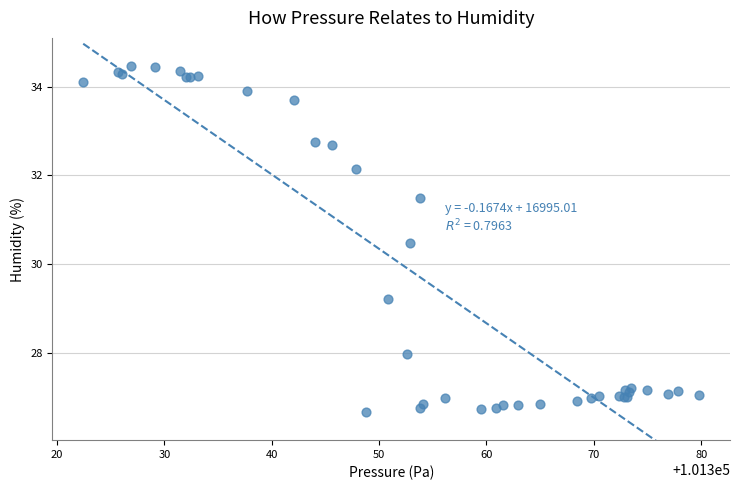

What Y value in the scatter plot is closest to 30?

30.5